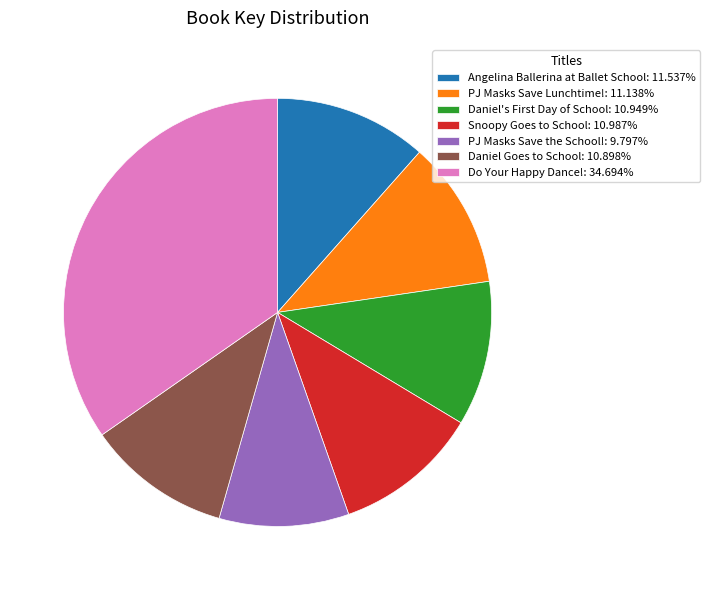

What is the ratio of the value at Snoopy Goes to School to the value at PJ Masks Save the School!?

1.1